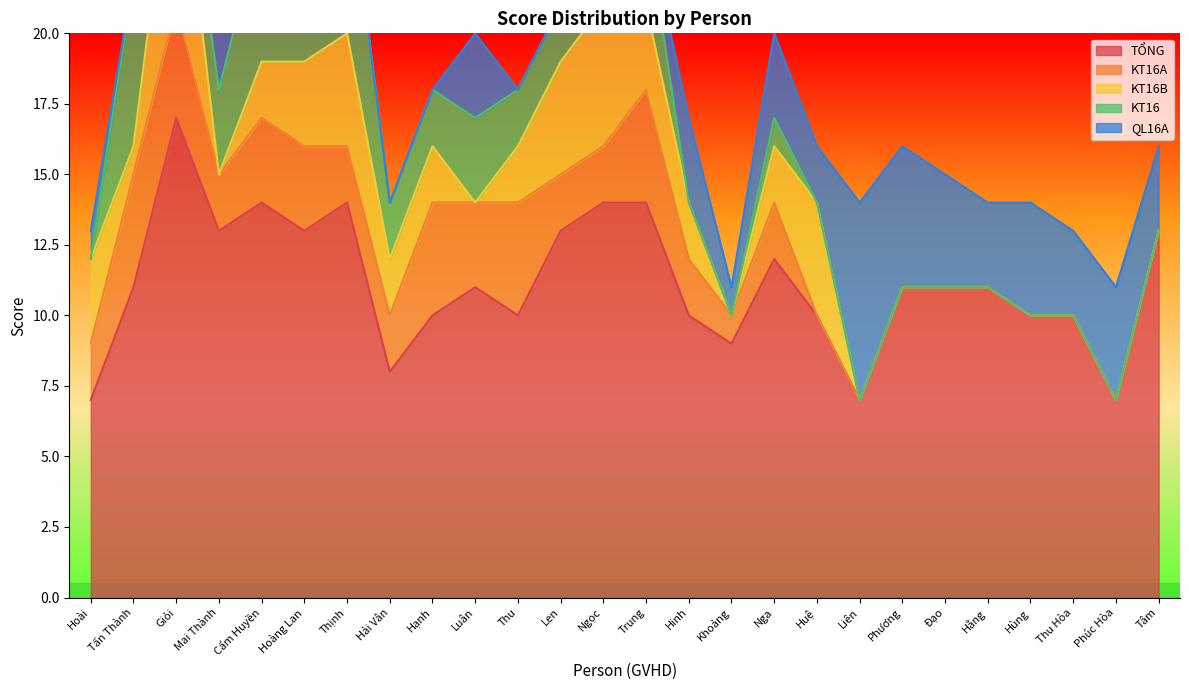

At which category is the sum across all series the highest?

Giỏi